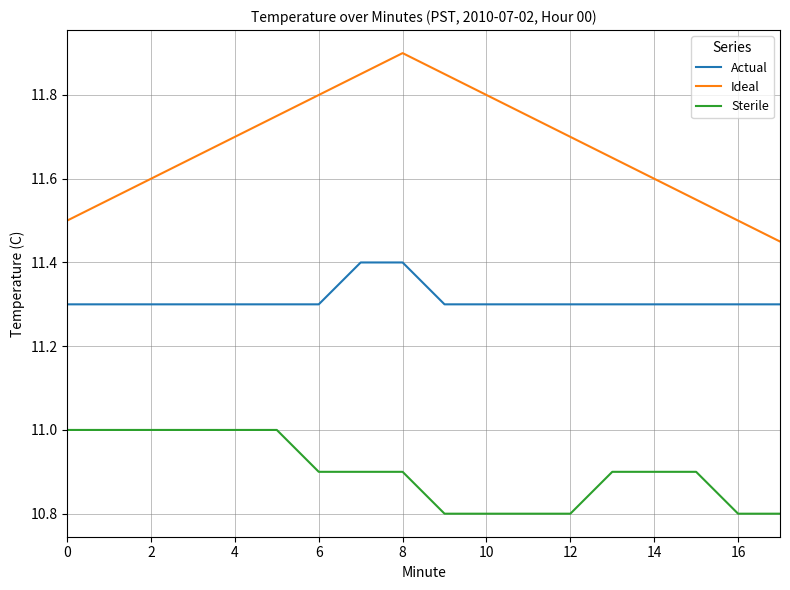

True or false: Sterile and Actual cross at least once.

False